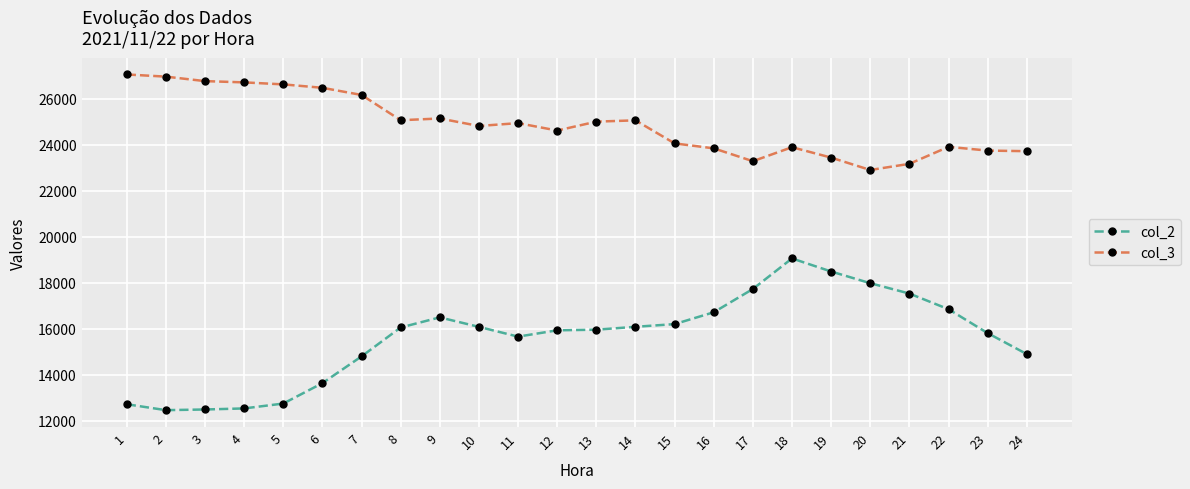

Does the chart display data point markers on the line(s)?

Yes